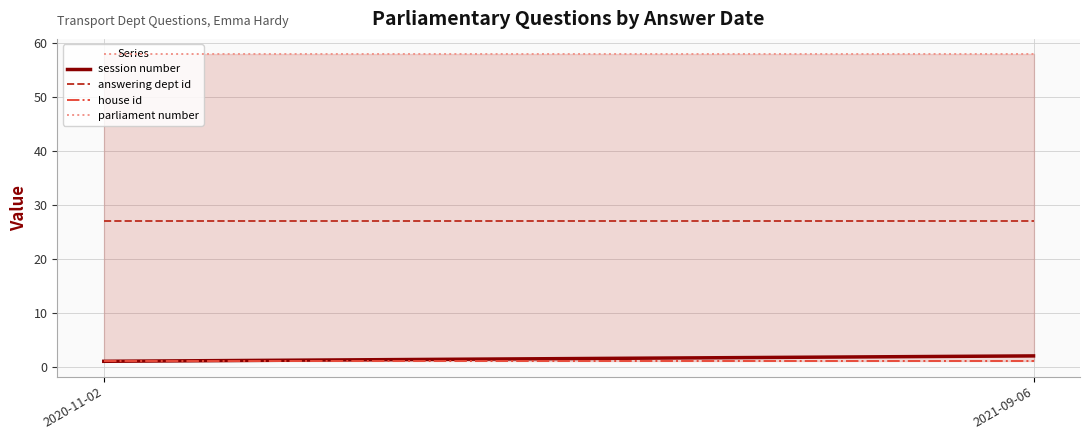

The parliament number series shows 98 at 2021-09-06. True or false?

False